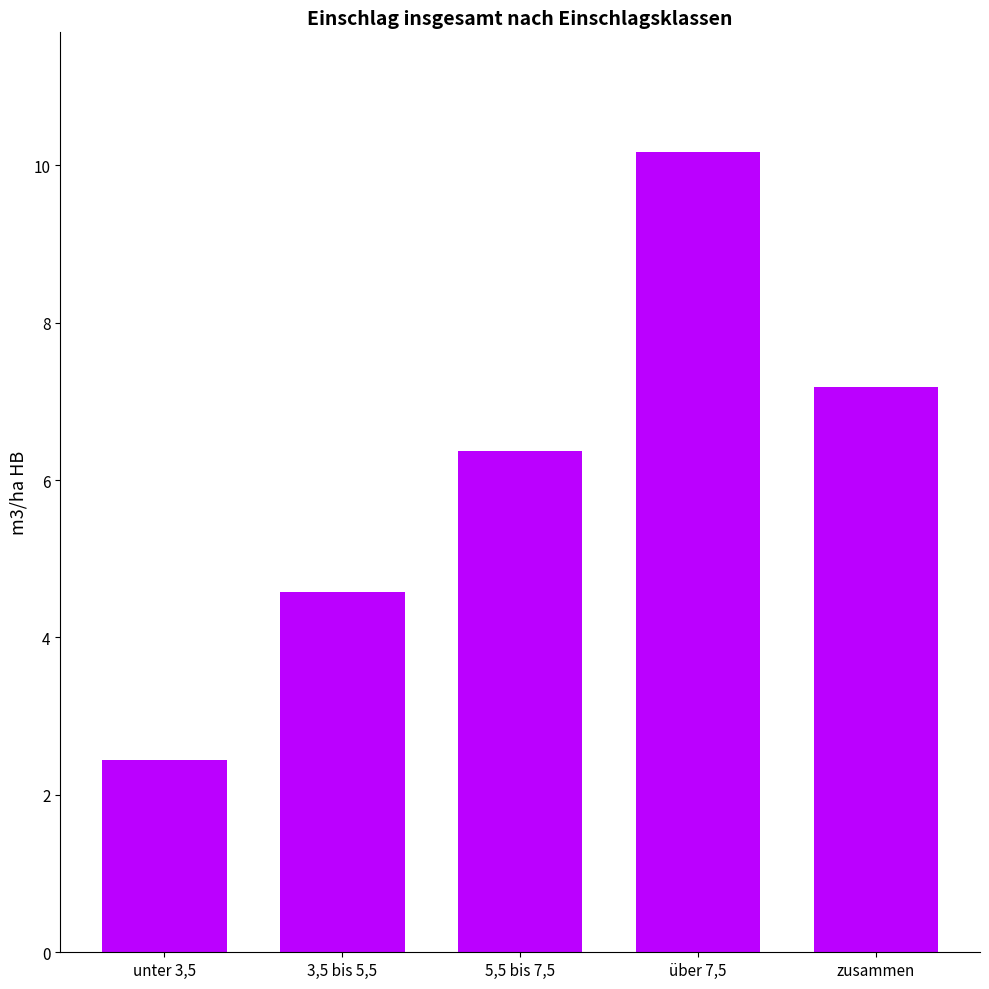

What is the change in value from 3,5 bis 5,5 to über 7,5?

+5.6